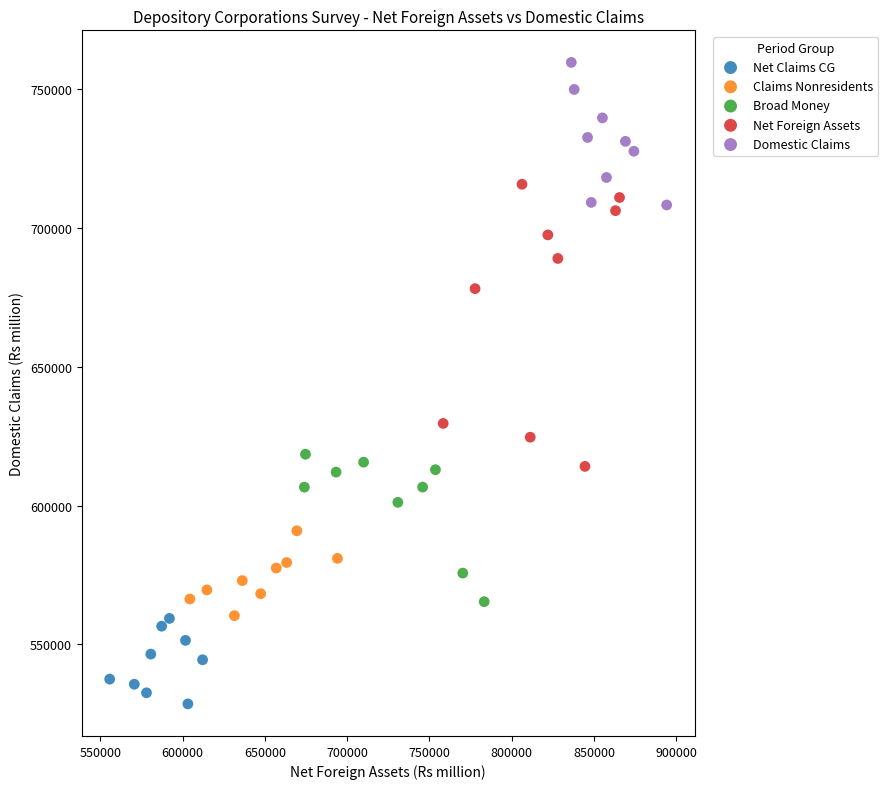

What are all the series names shown in the legend?

Net Claims CG, Claims Nonresidents, Broad Money, Net Foreign Assets, Domestic Claims